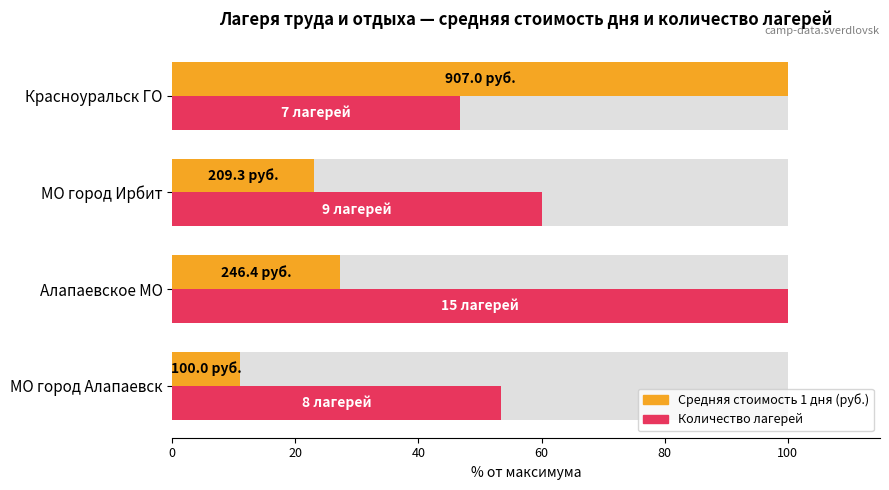

Which series has the largest total across all categories?

Количество лагерей